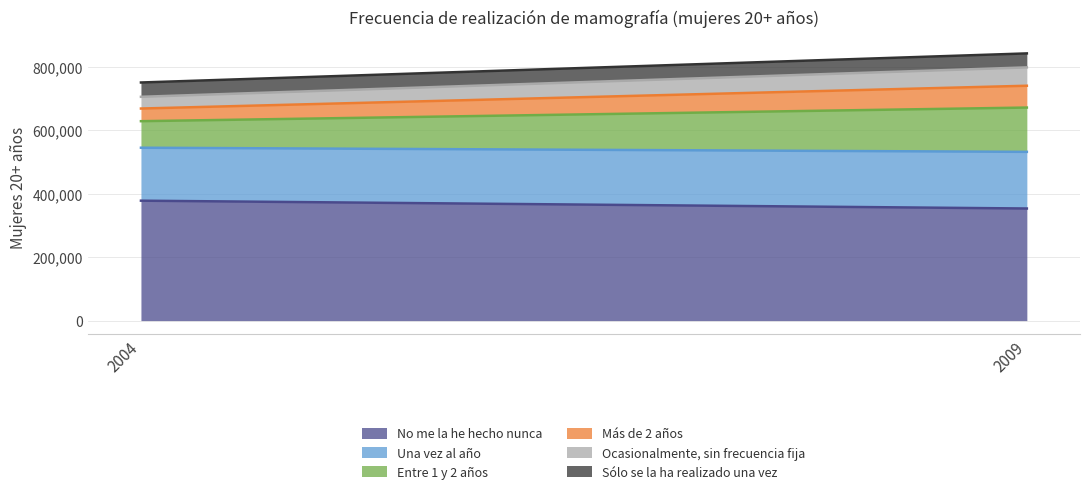

List the labels in order of Una vez al año value, smallest first.

2004, 2009